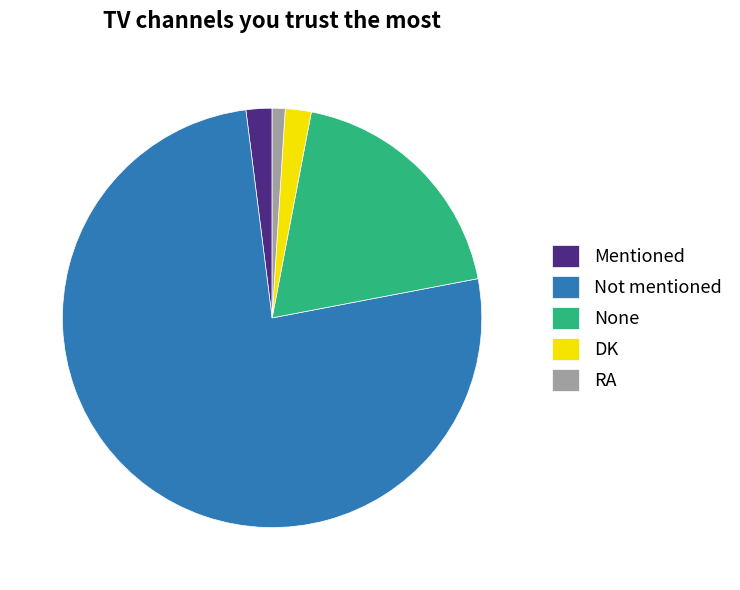

The DK slice represents 2% of the pie. True or false?

True